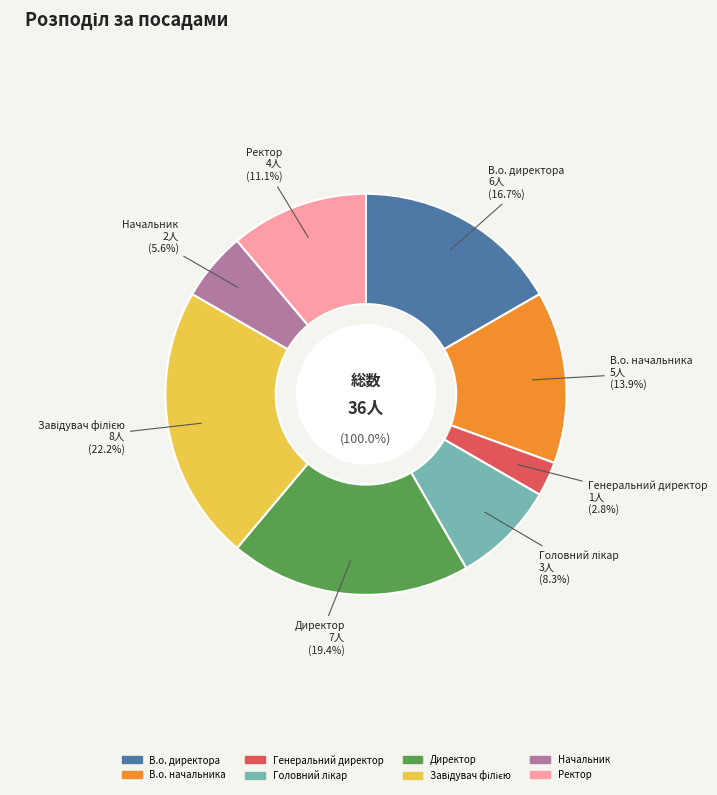

Which has a higher value, В.о. начальника or Ректор?

В.о. начальника